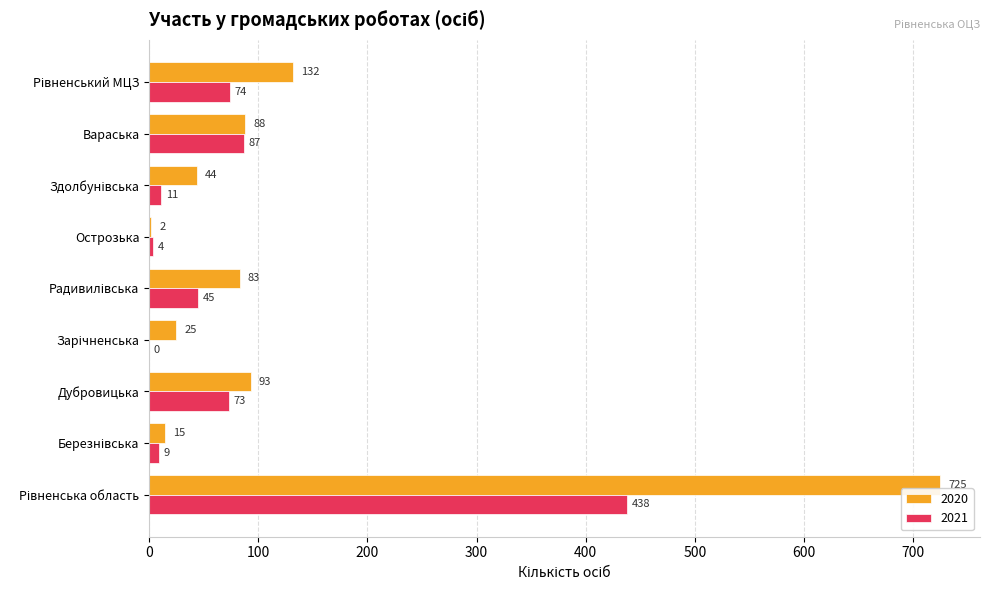

The value of 2020 at Вараська is 88. True or false?

True